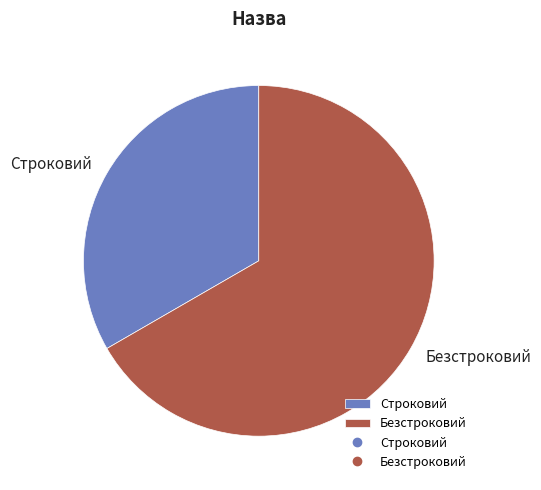

Which has a higher value, Безстроковий or Строковий?

Безстроковий